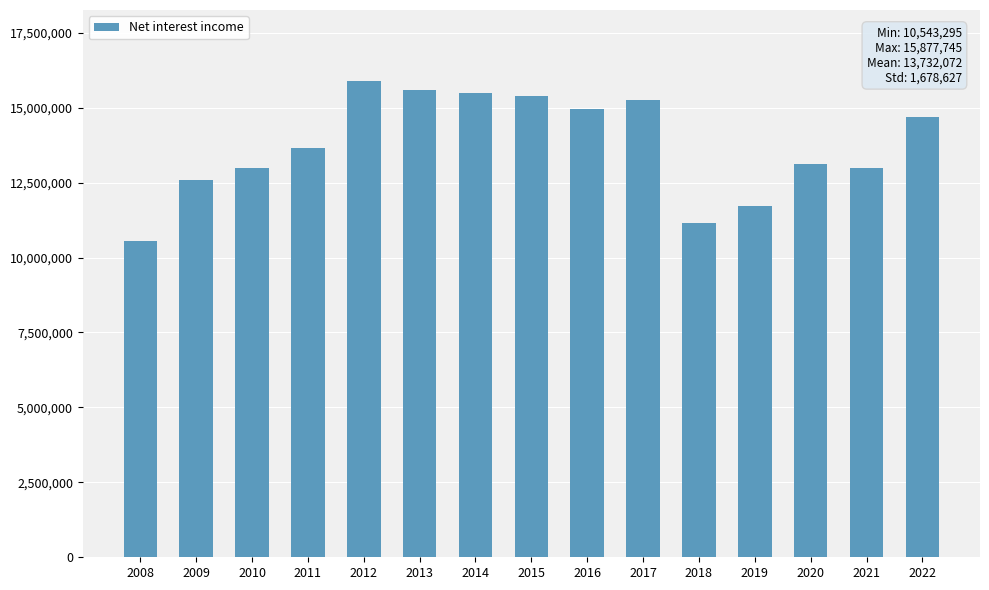

What is the difference between the maximum and minimum values?

5334450